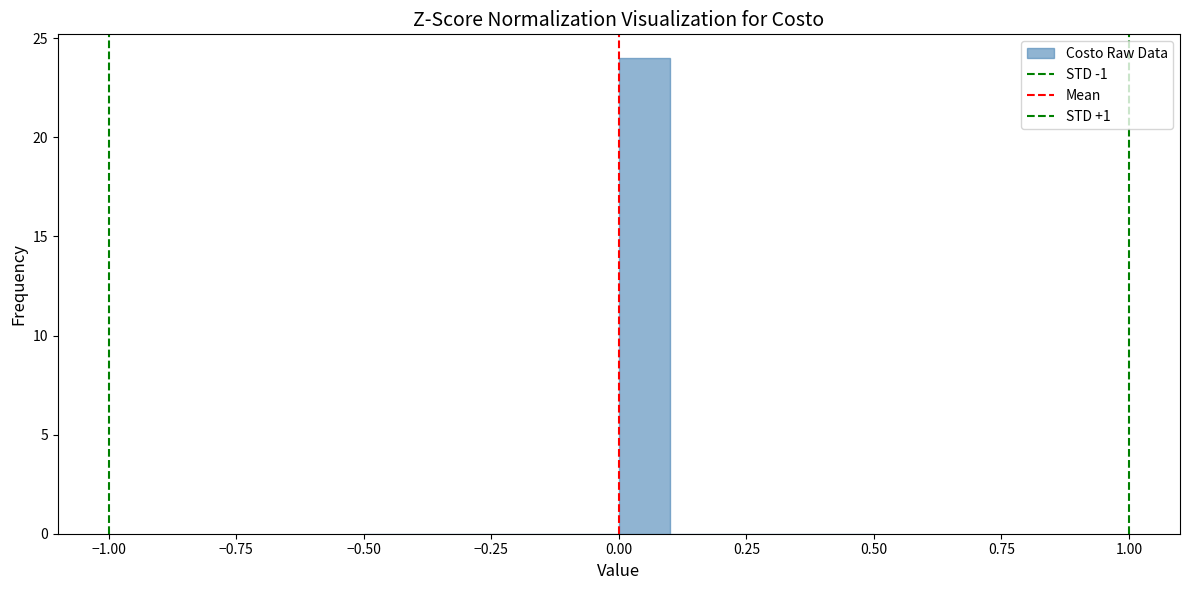

Around what value on the x-axis is the tallest bar? Give the approximate position of its centre, as read against the axis.

0.05